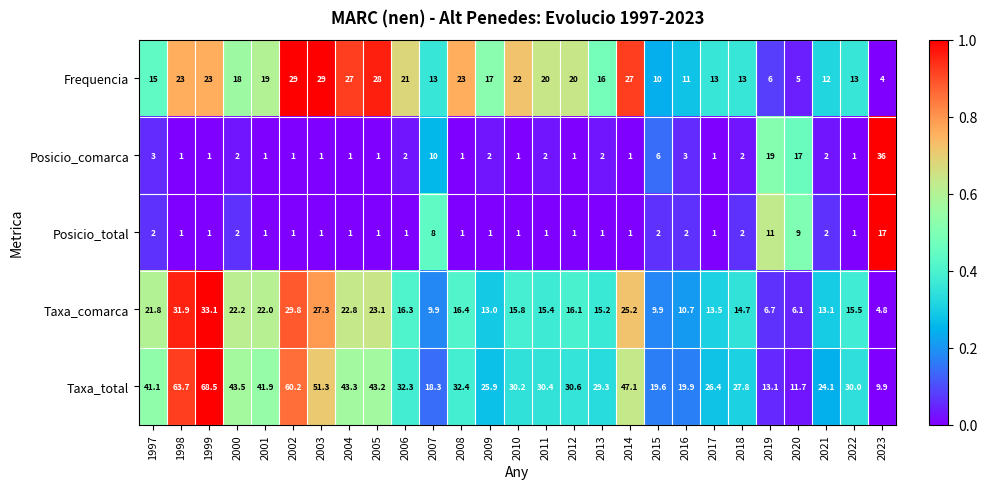

How many data points in Frequencia are less than 18?

13